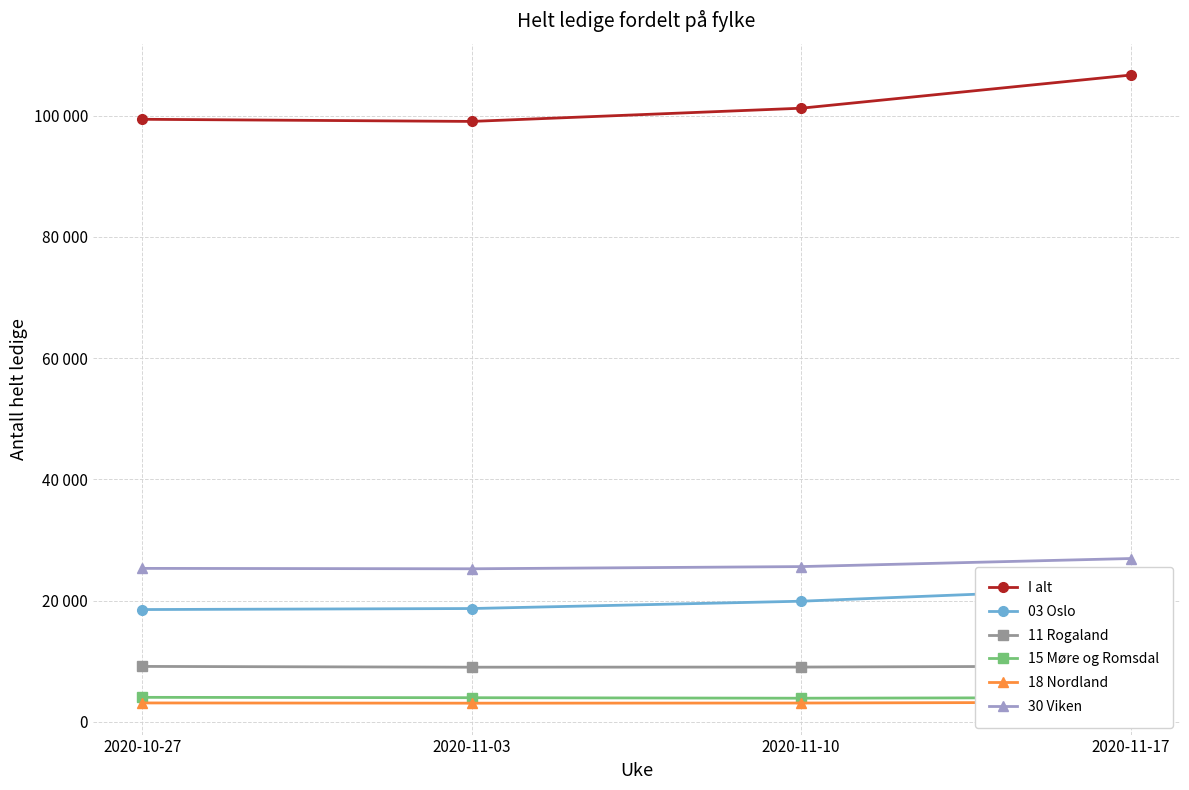

What is the smallest value displayed?

3096